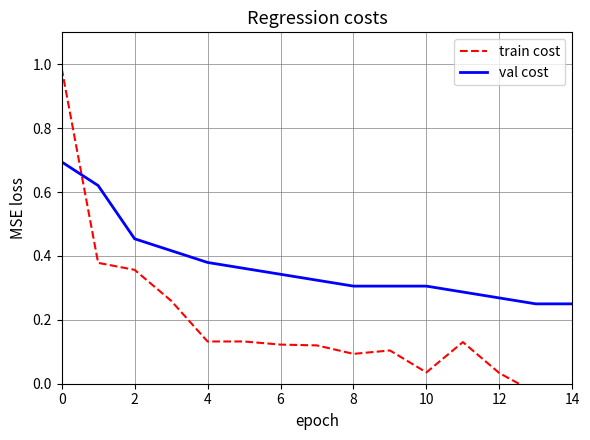

What is the total value across all series at 14?

0.4